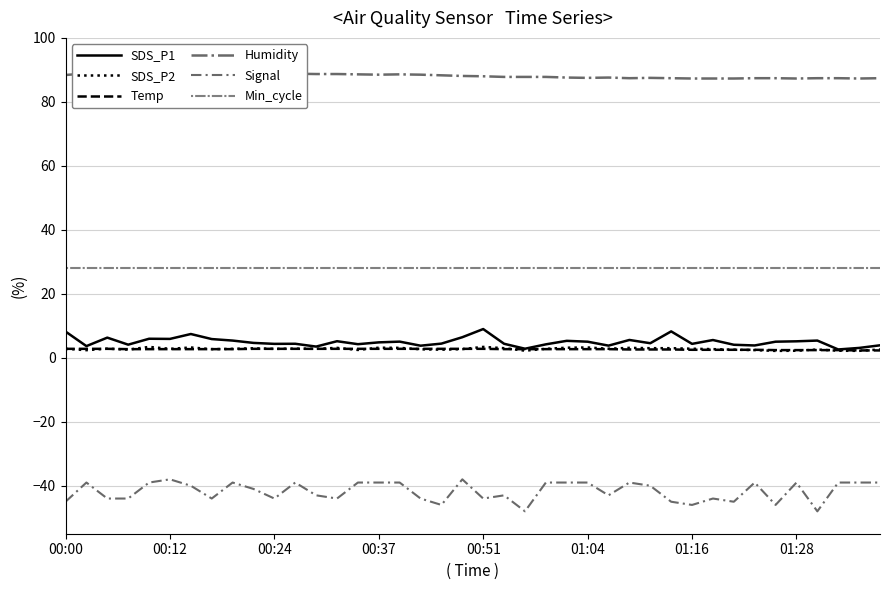

What position from the right is 26?

14